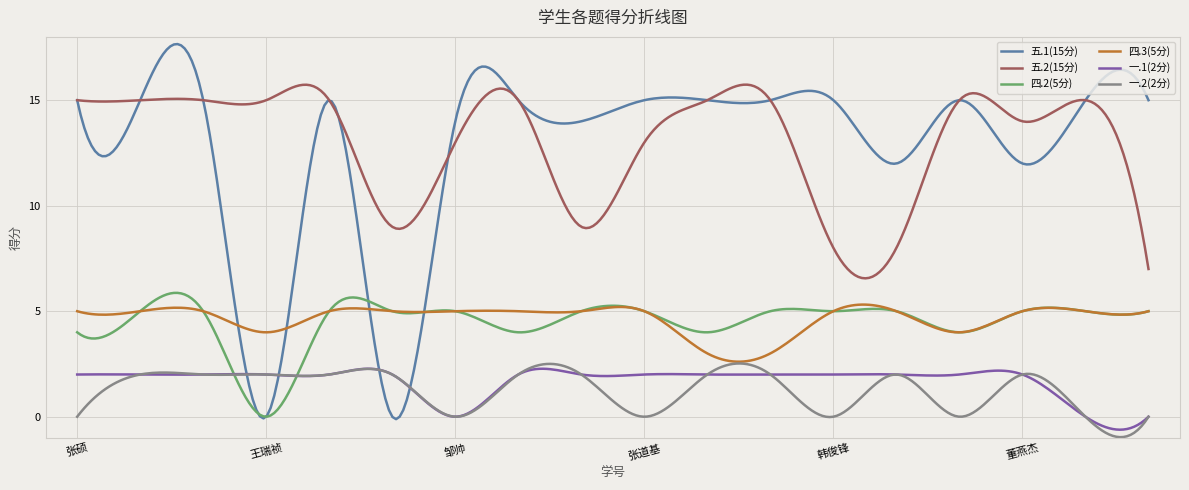

What is the highest value of the 五.2(15分) series?

15.7